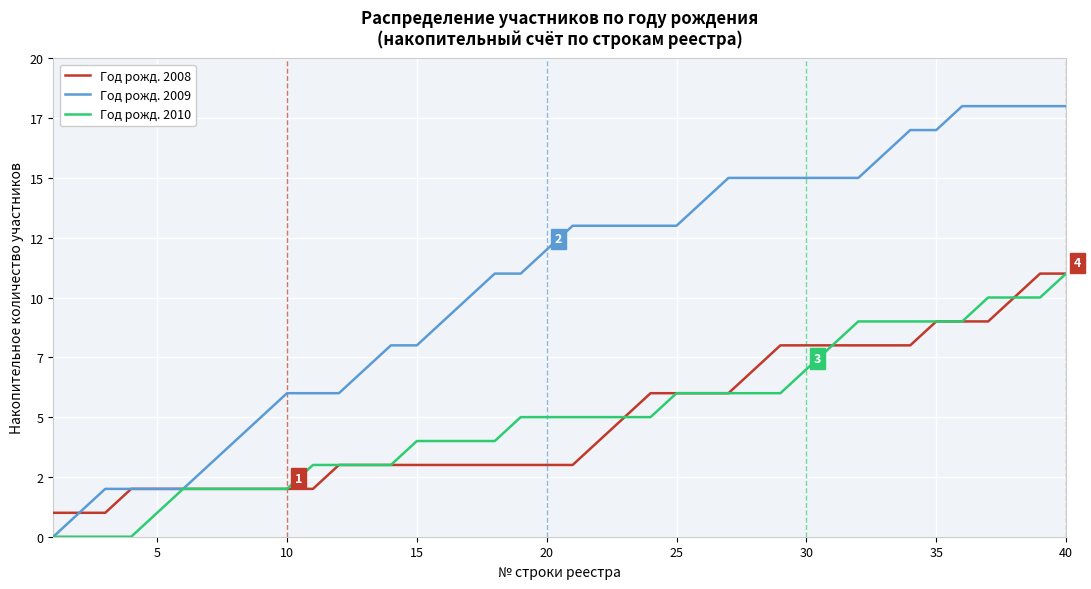

What are all the series names shown in the legend?

Год рожд. 2008, Год рожд. 2009, Год рожд. 2010